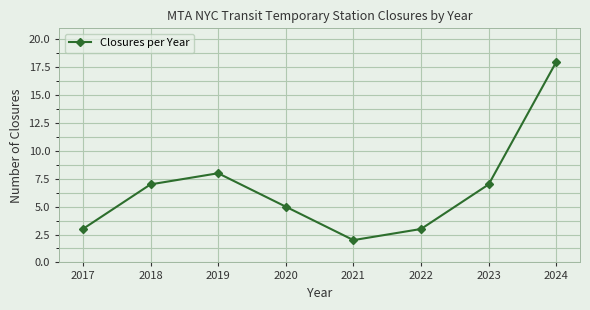

Is it true that the value at 2019 is 13?

False